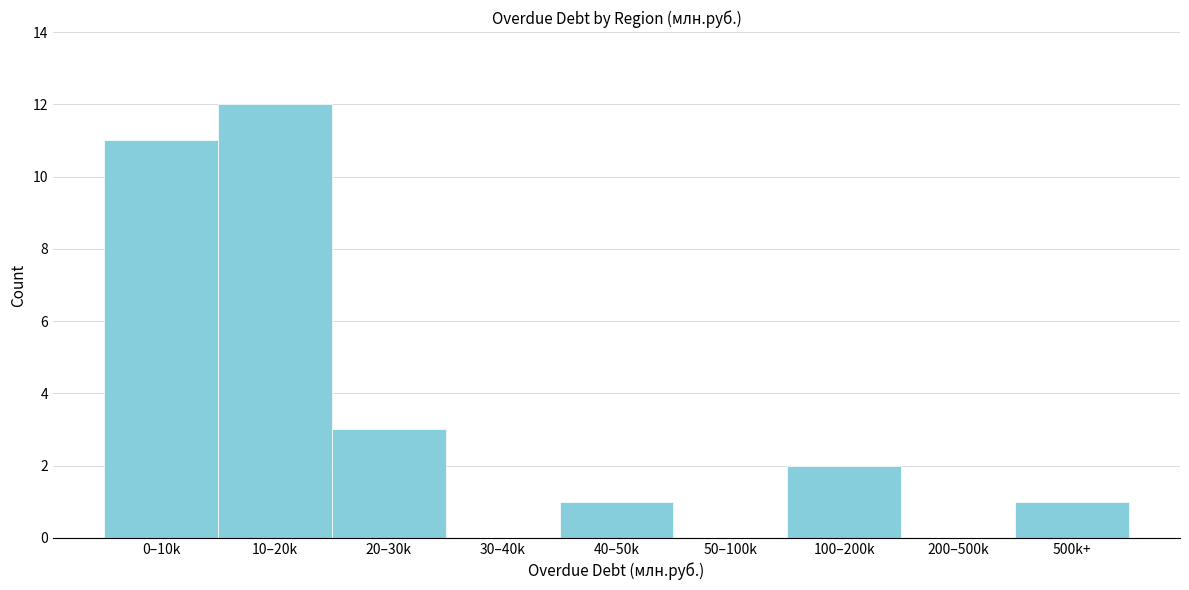

Reading left to right, list all the values displayed in this chart.

0–10k=11	10–20k=12	20–30k=3	30–40k=0	40–50k=1	50–100k=0	100–200k=2	200–500k=0	500k+=1